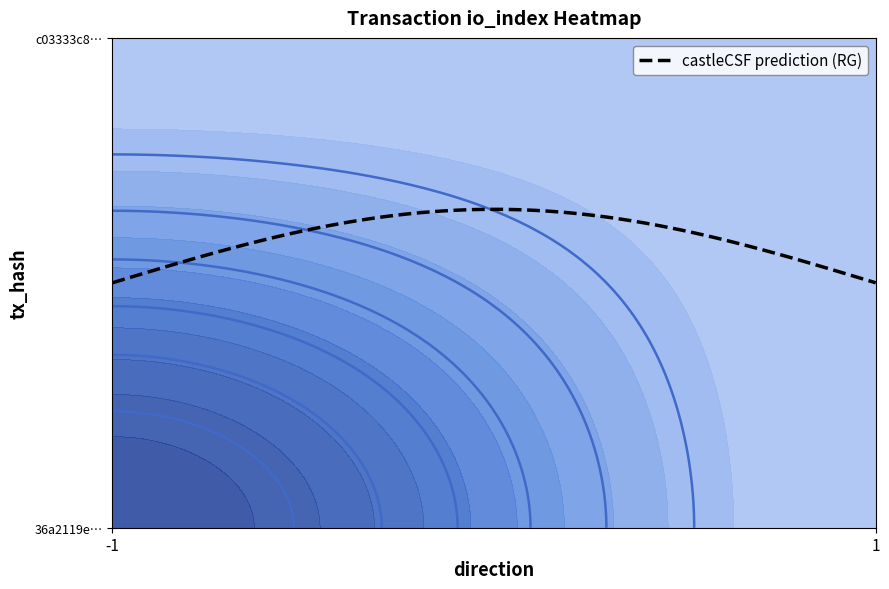

At which category is the sum across all series the highest?

-1